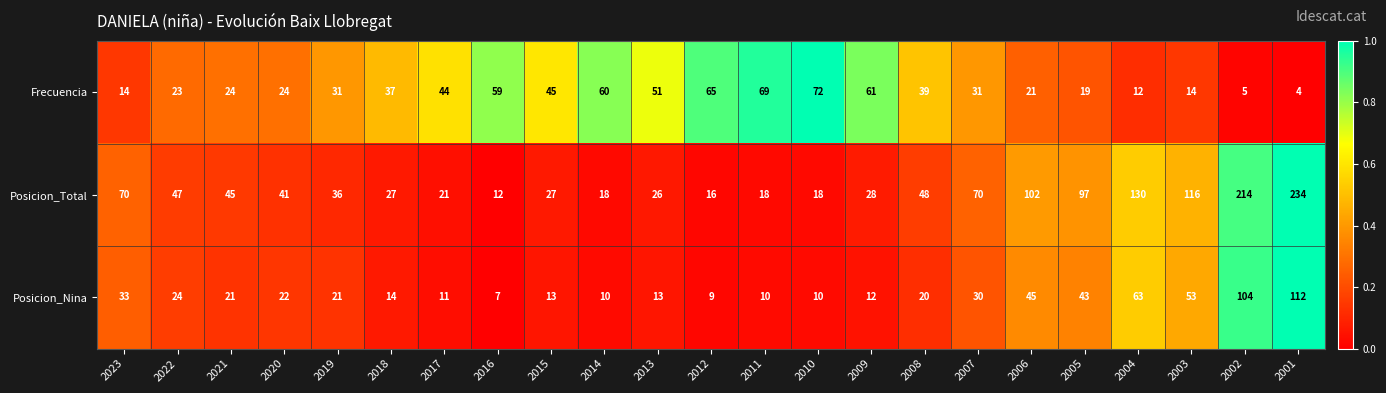

True or false: Posicion_Total has a value of 25 at 2008.

False